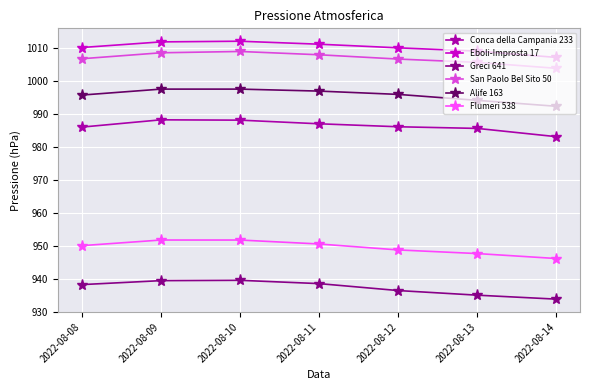

Which series has the largest range (max minus min)?

Greci 641